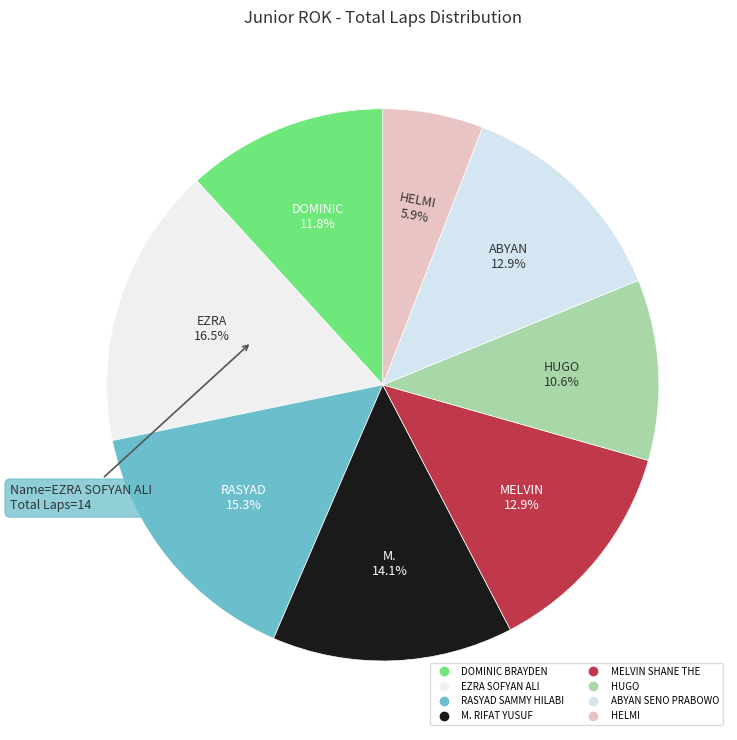

How many slices are in this pie chart?

8